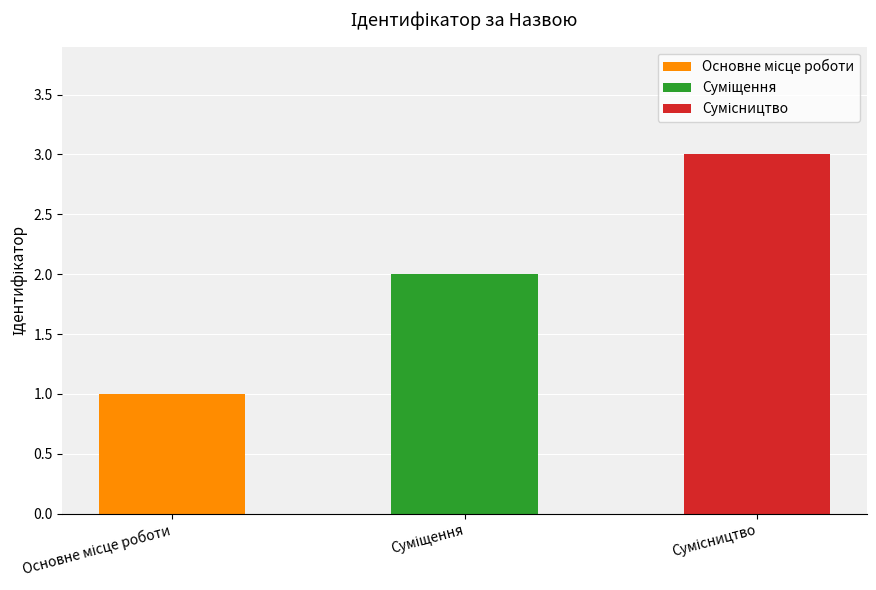

Reading left to right, what are all the values shown in this chart?

1	2	3